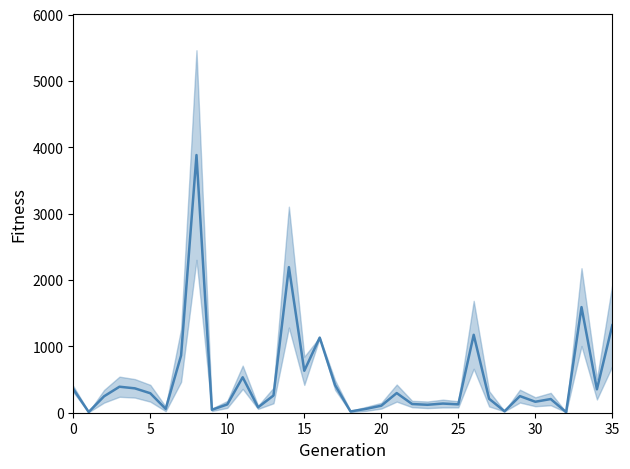

What is the difference between the second highest and minimum values?

2185.3